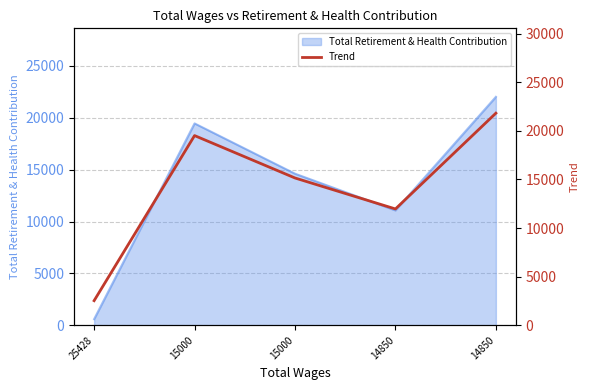

How many data points does each series have?

5